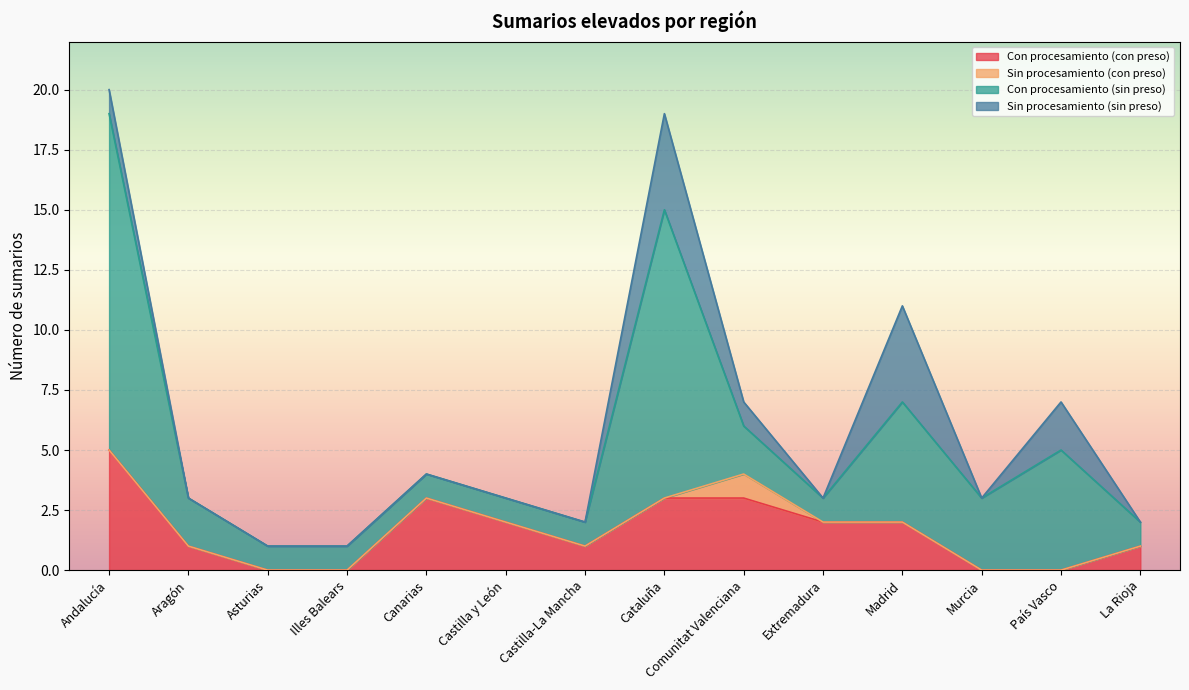

What are all the series names shown in the legend?

Con procesamiento (con preso), Sin procesamiento (con preso), Con procesamiento (sin preso), Sin procesamiento (sin preso)